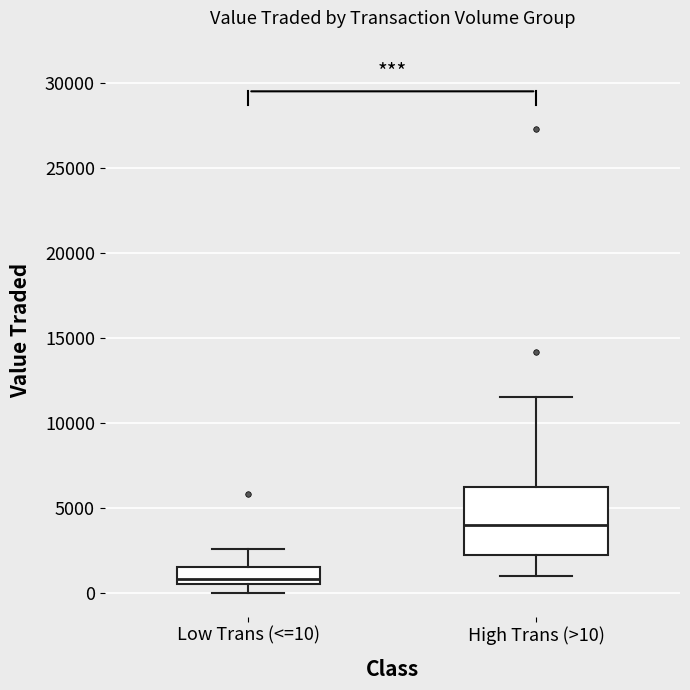

Reading left to right, transcribe this box plot: for each box, give where its median line is, the range the box spans, and where its two whiskers end, as read against the y-axis. The values are not printed on the chart, so give them approximately, as read against the axis.

Low Trans (<=10): median 1000, box 500 to 1500, whiskers 0 to 2500
High Trans (>10): median 4000, box 2500 to 6500, whiskers 1000 to 11500